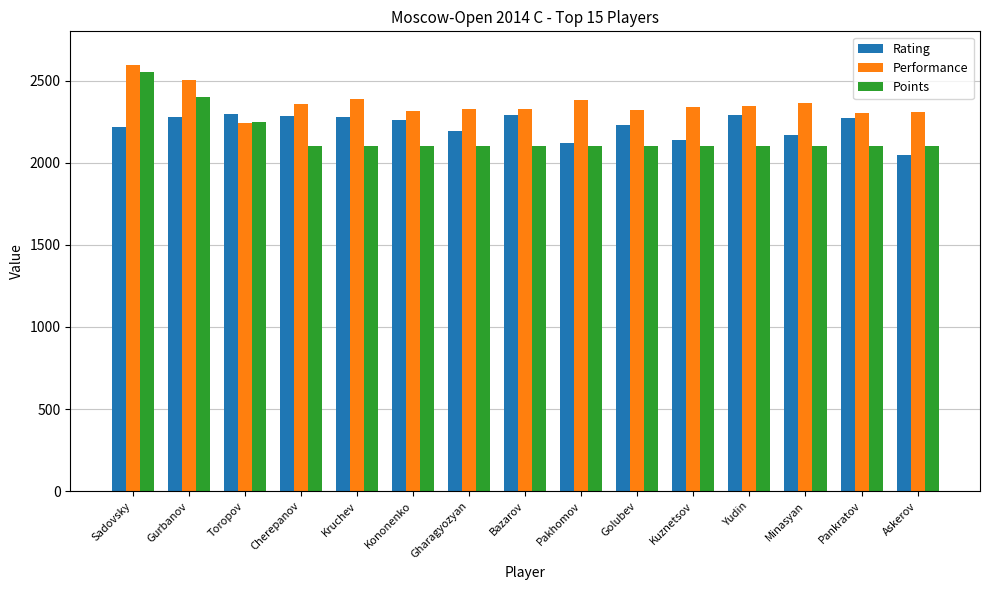

Which category has the lowest value across all series?

Askerov